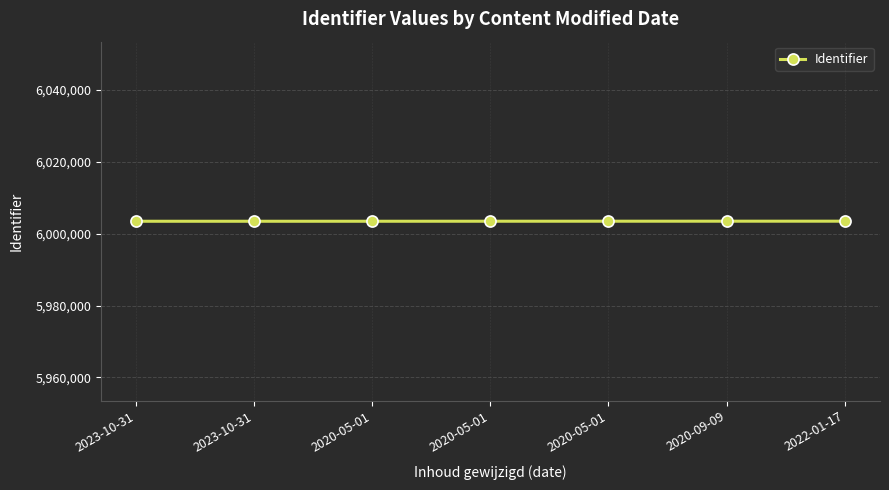

The chart shows a value of 8813457 at 2022-01-17. True or false?

False